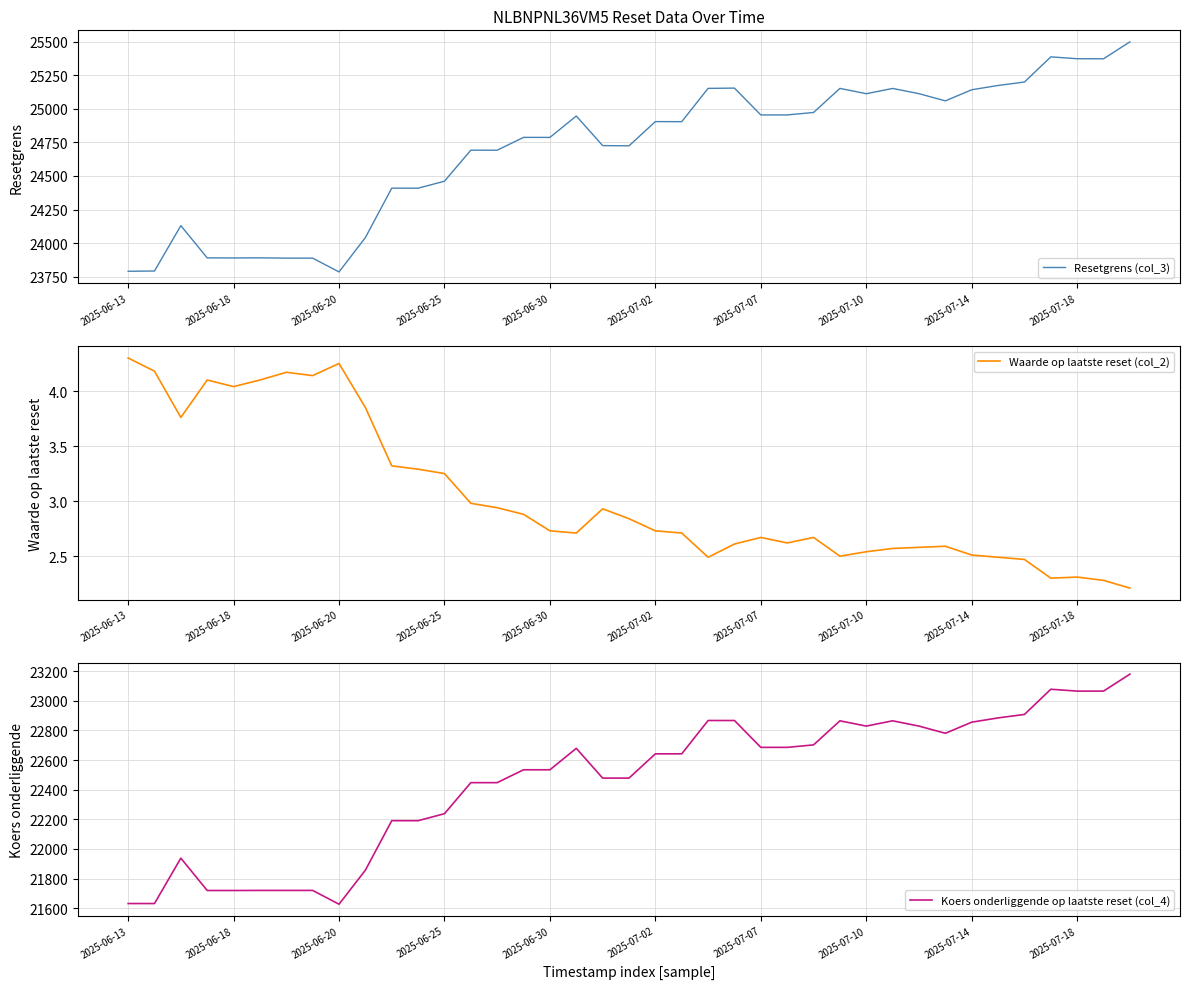

Which category has the highest value in the Koers onderliggende op laatste reset (col_4) series?

38